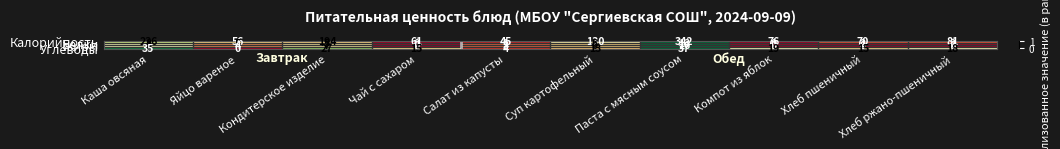

How many values in the Белки series are below 5?

5